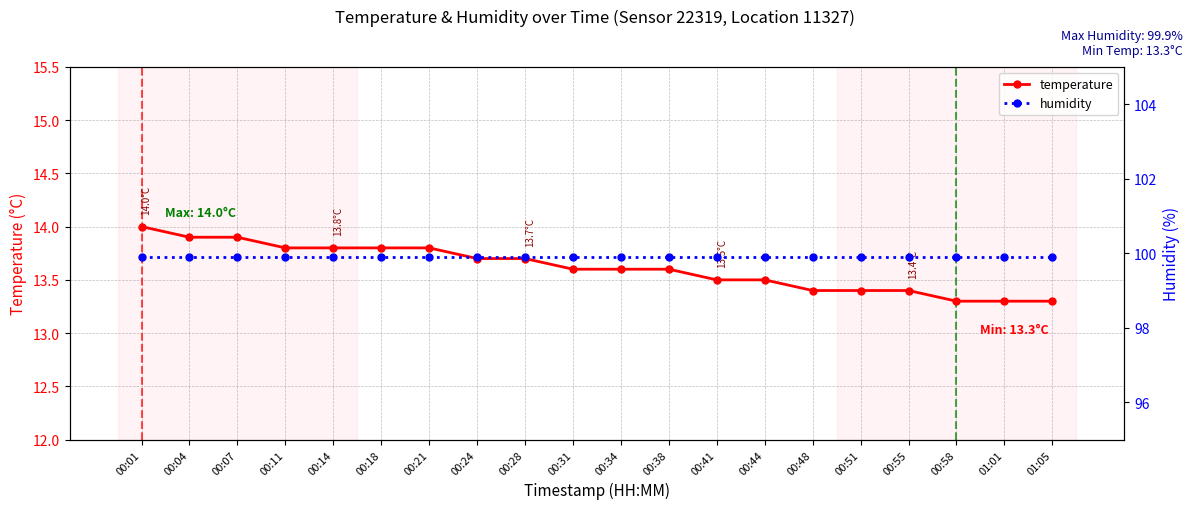

Rank the series by their maximum value, from highest to lowest.

humidity, temperature